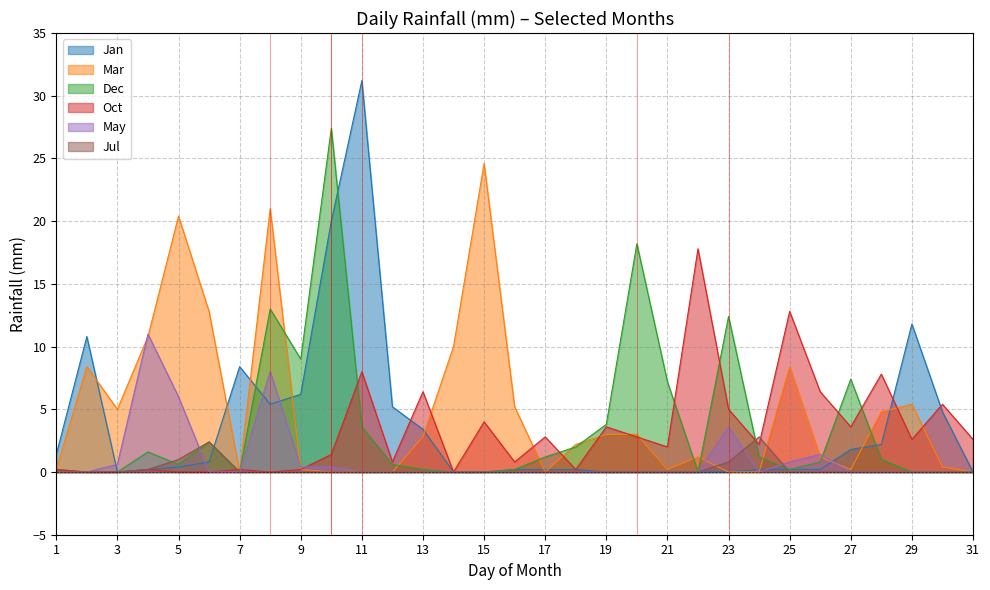

Between which two adjacent categories do Oct and Mar first intersect?

6 and 7